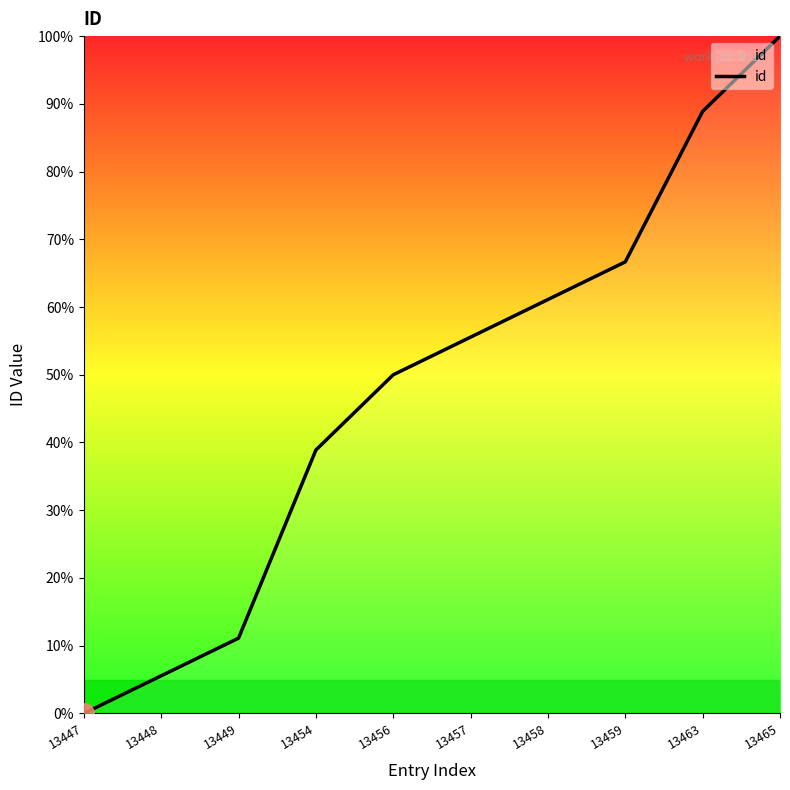

Does the chart have visible grid lines?

No